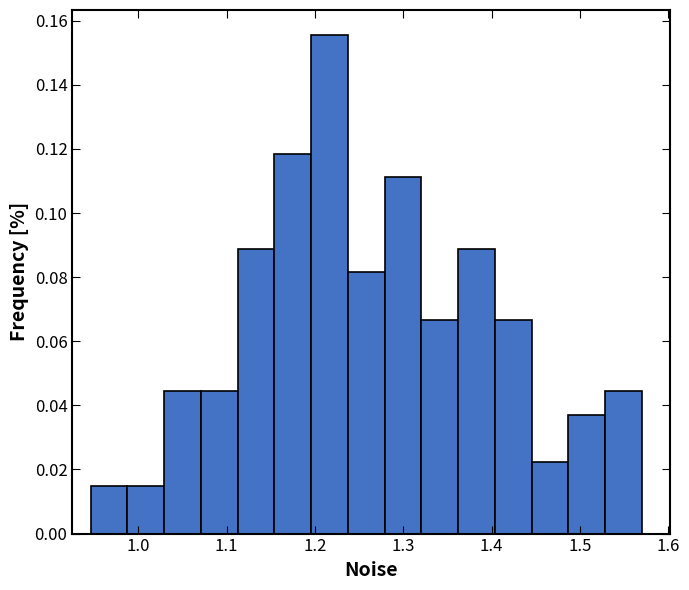

Which range on the x-axis has the tallest bar?

1.20 to 1.24